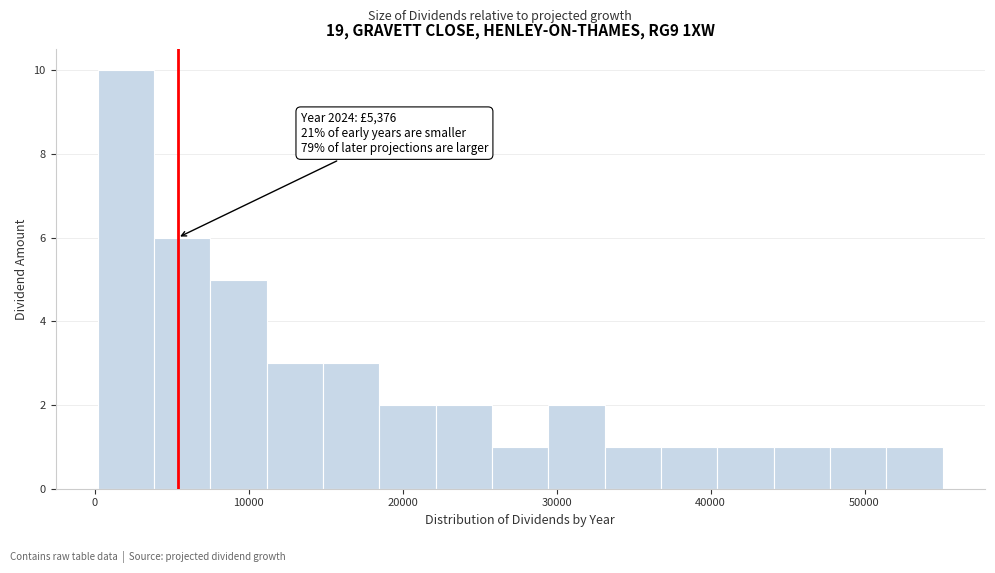

Read against the x-axis, roughly where is the centre of the tallest bar?

2000